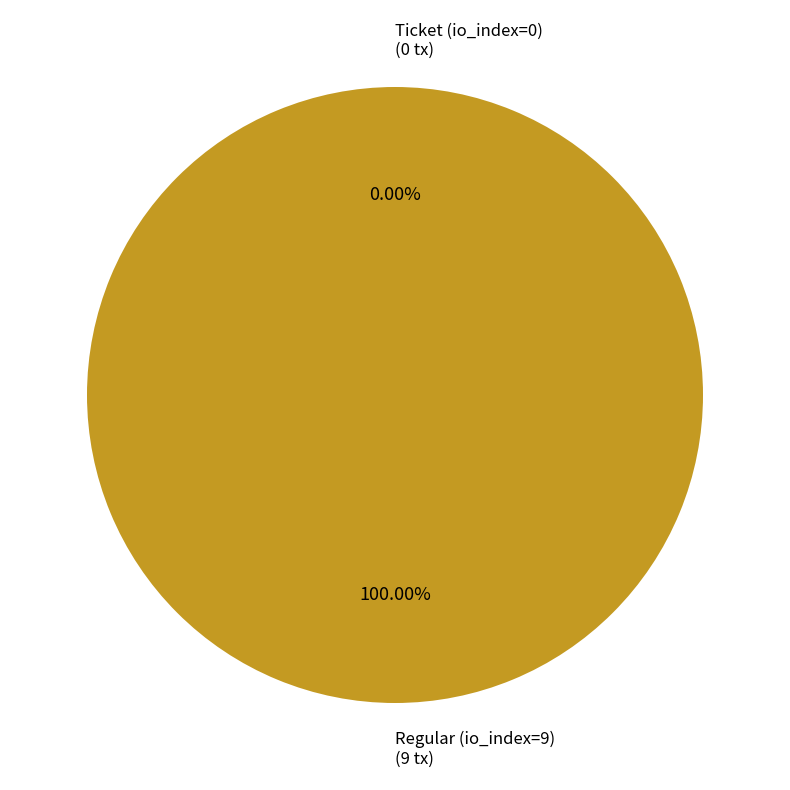

Which slice is the largest?

Regular (io_index=9)